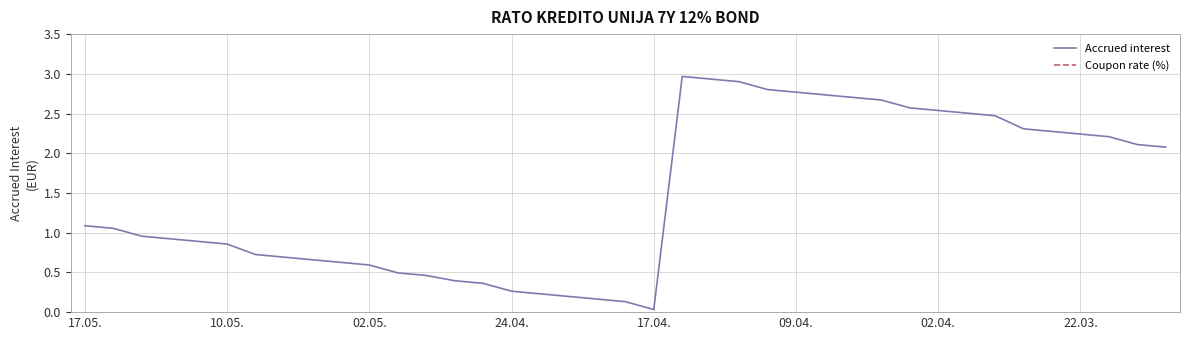

How many lines are shown in the chart?

2